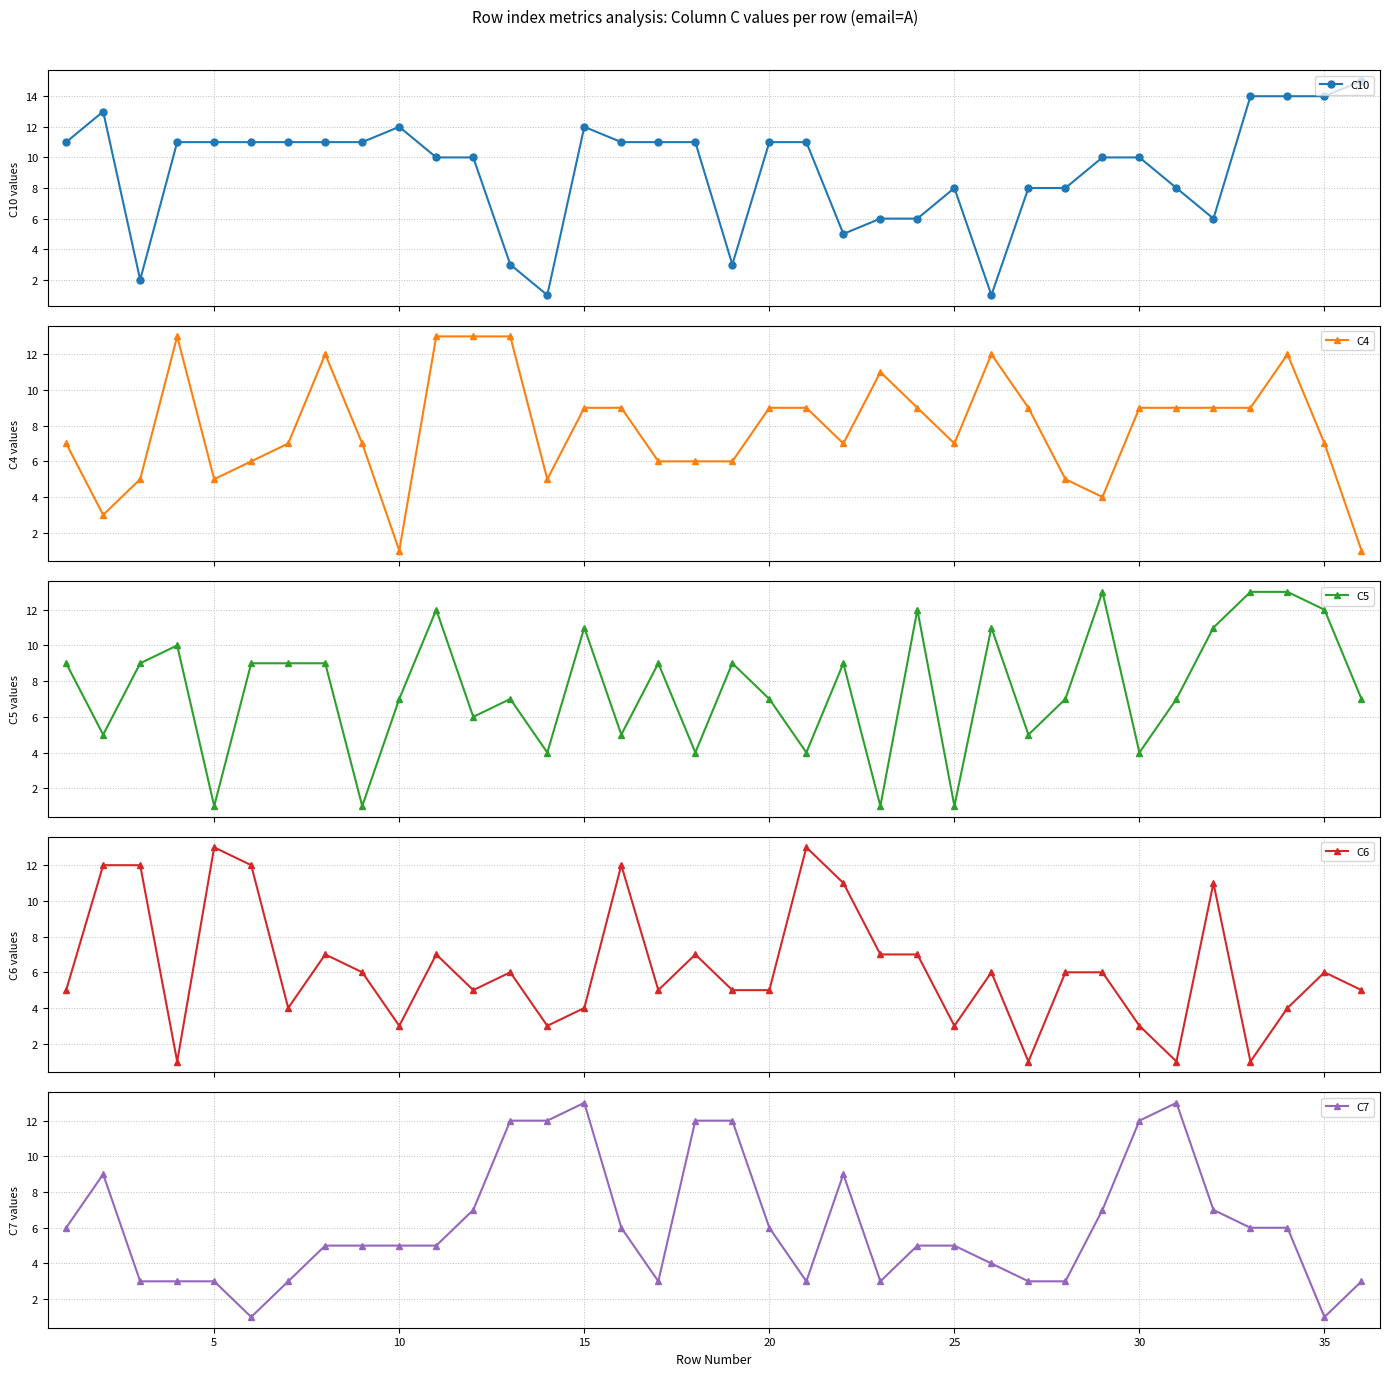

True or false: C10 has more than 0 points higher than both neighbors.

True